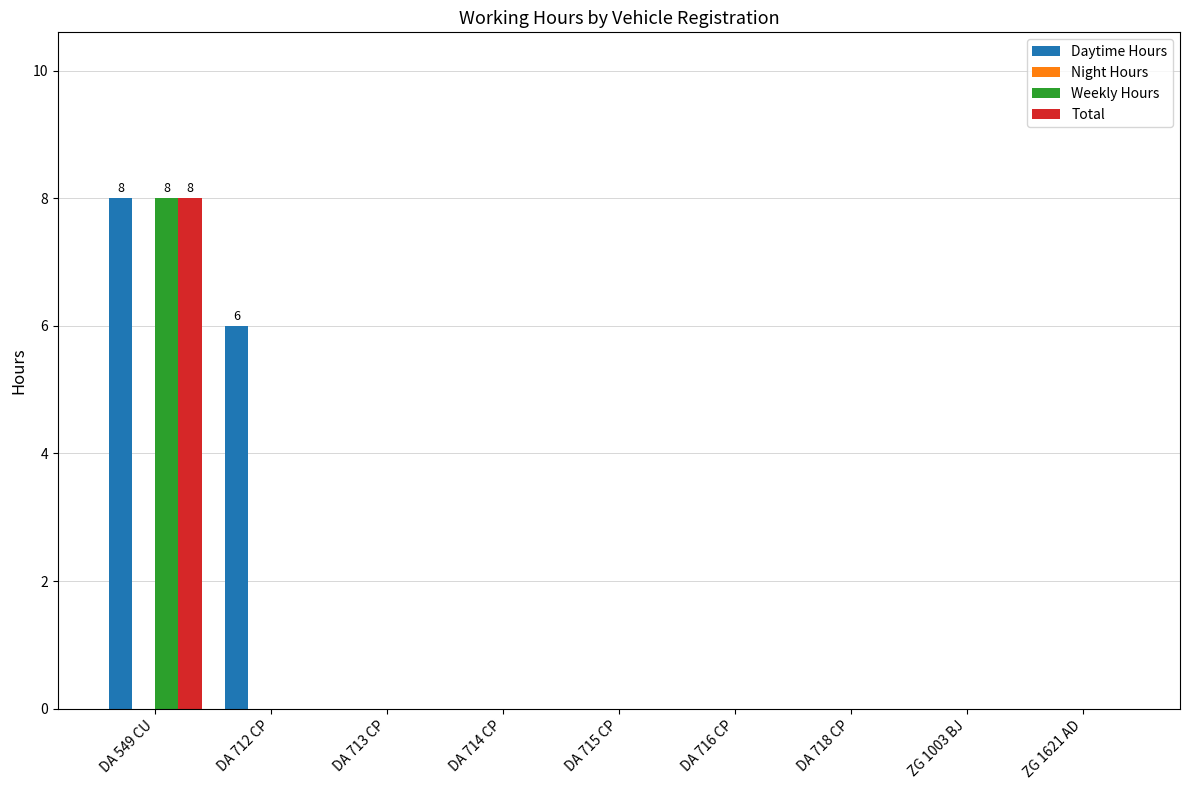

What is the sum of all Weekly Hours values?

8